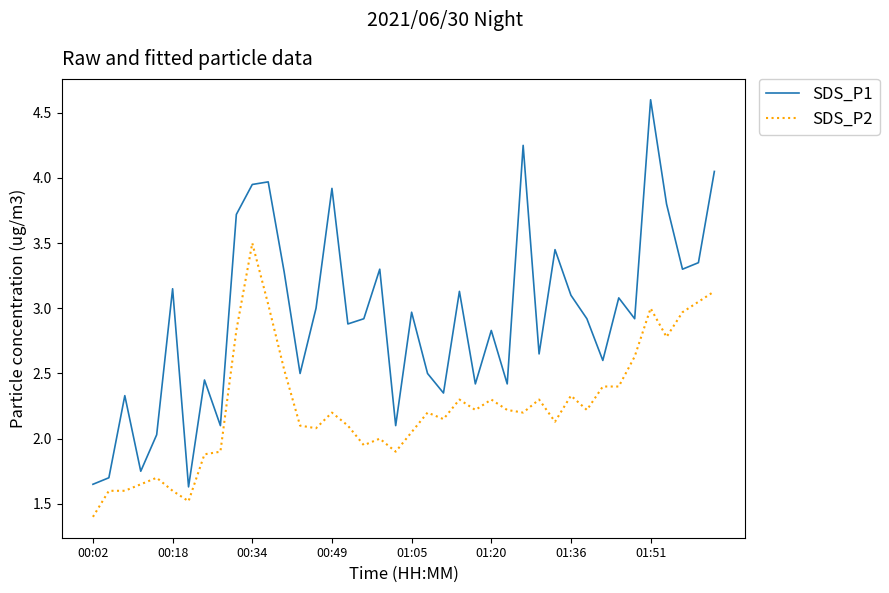

Which series has the largest range (max minus min)?

SDS_P1